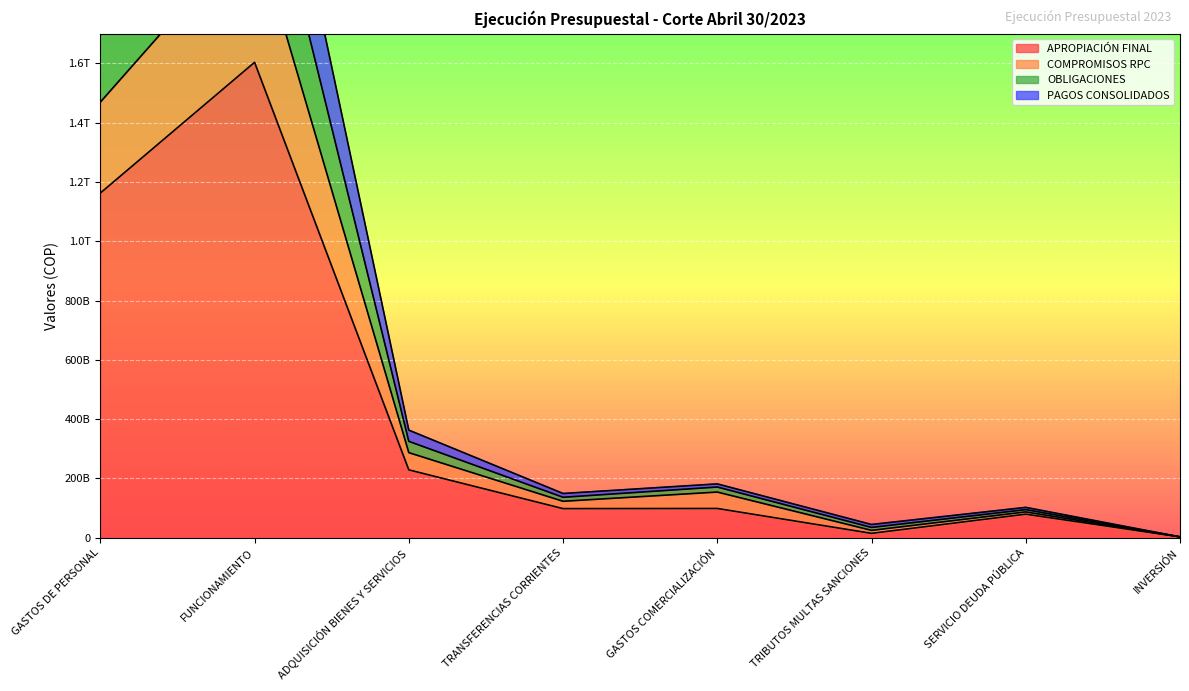

What is the difference between the highest and lowest values at FUNCIONAMIENTO?

1210981717405.2